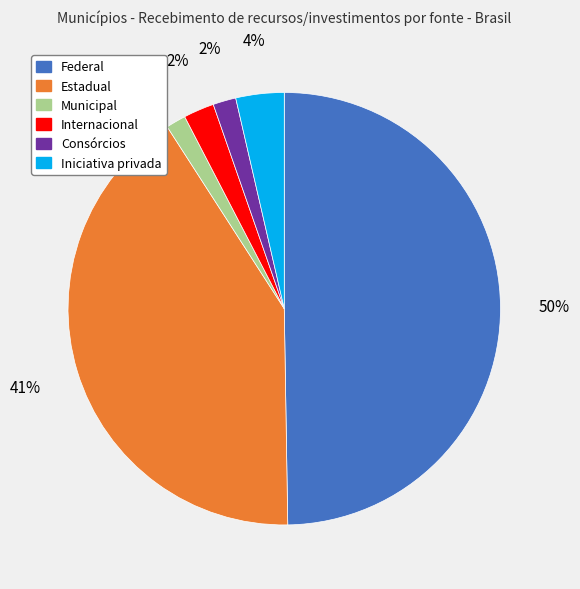

How many segments does this pie chart have?

6